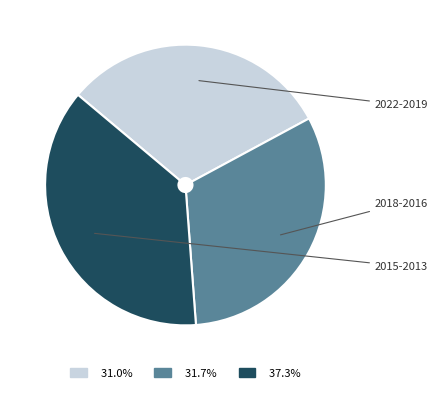

Does any single category account for the majority?

No